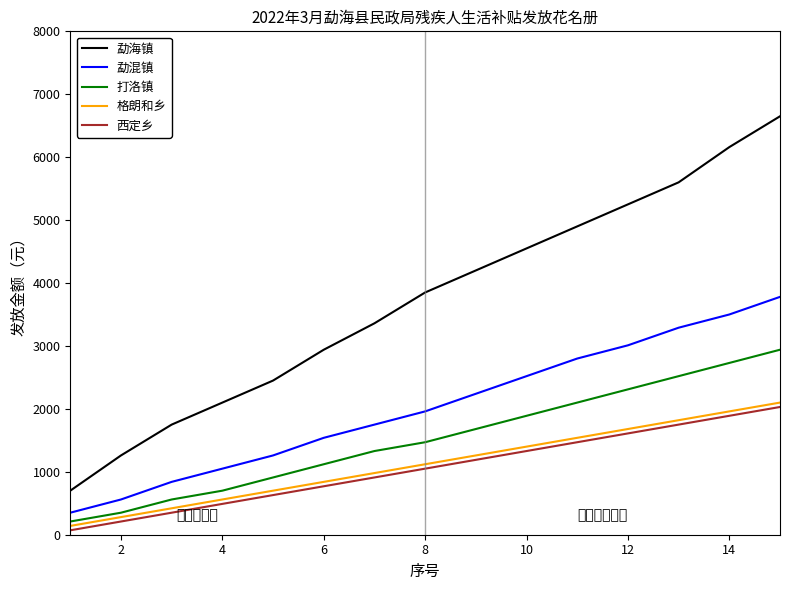

True or false: 勐混镇 has more than 1 points higher than both neighbors.

False